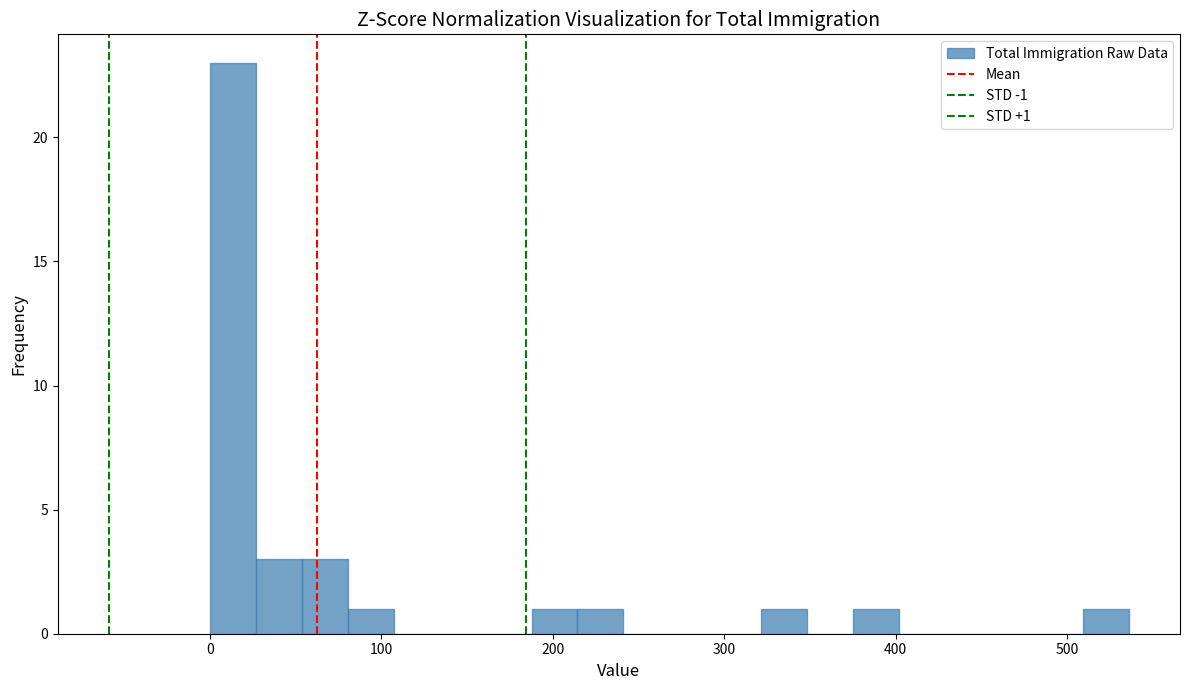

Read against the x-axis, roughly where is the centre of the tallest bar?

10